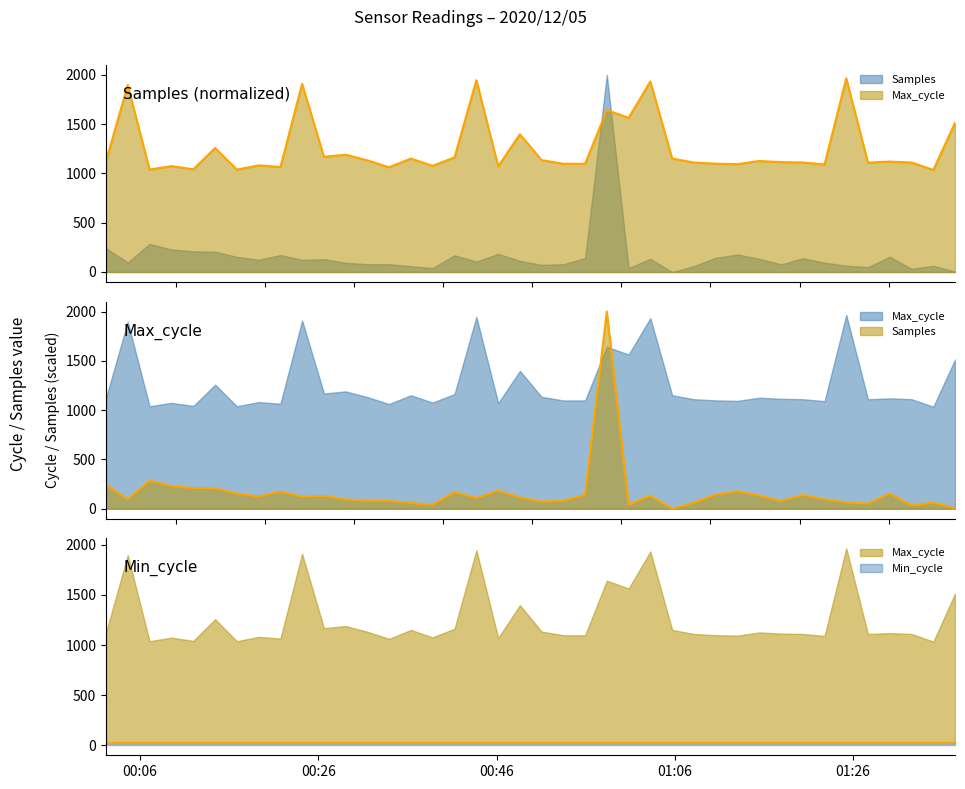

What is the value of the Samples point at the 40th from the left?

3.9